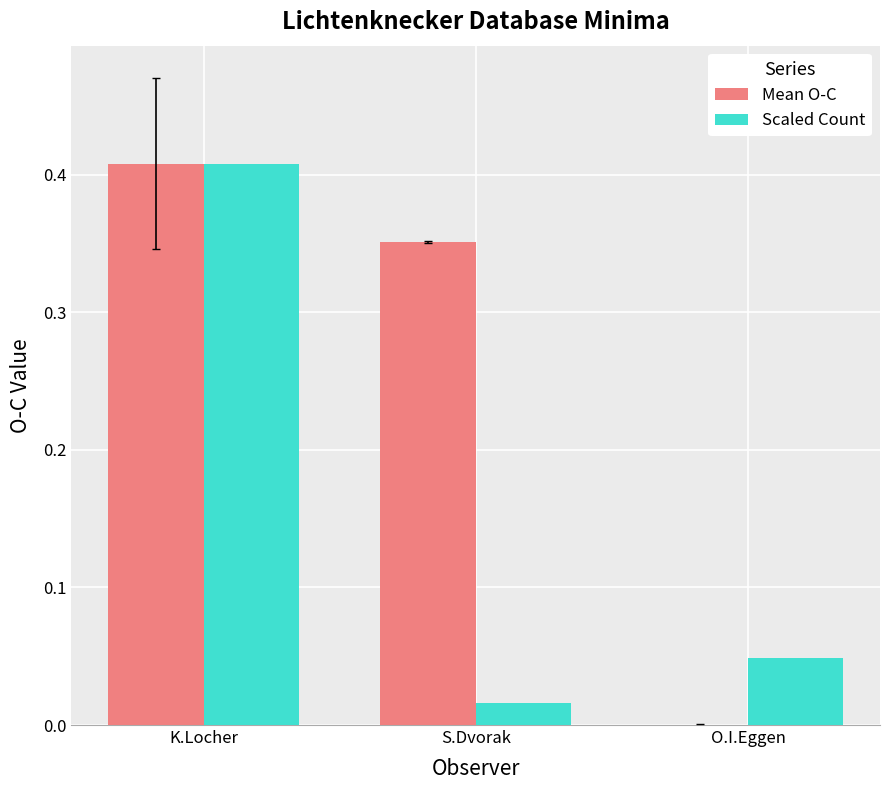

What is the sum of the Scaled Count values at O.I.Eggen and K.Locher?

0.5